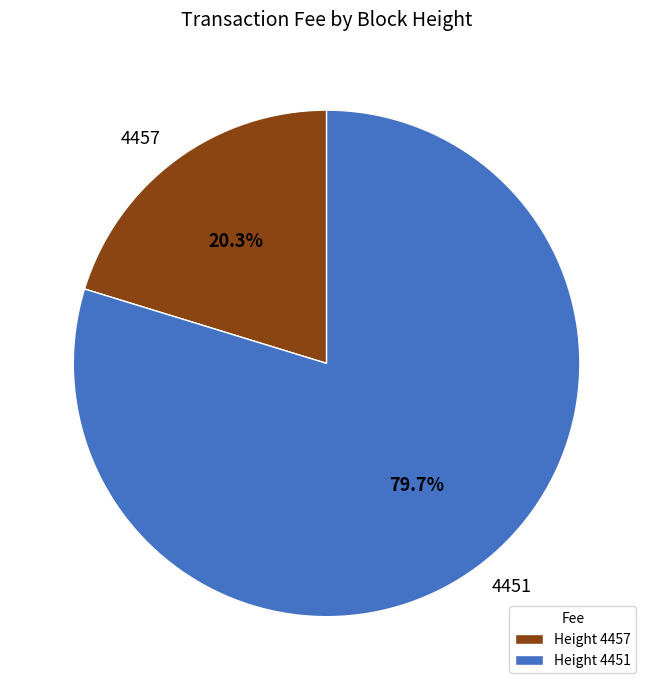

Which category has the smallest portion of the pie?

4457